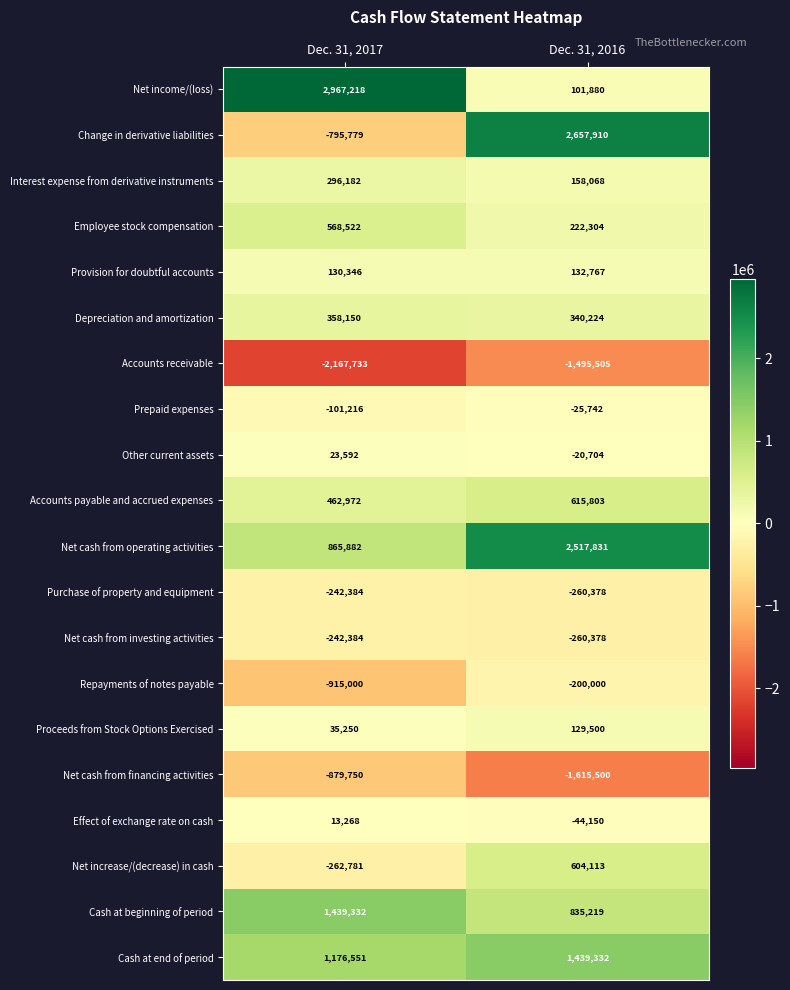

What is the average value of the Effect of exchange rate on cash series?

-15441